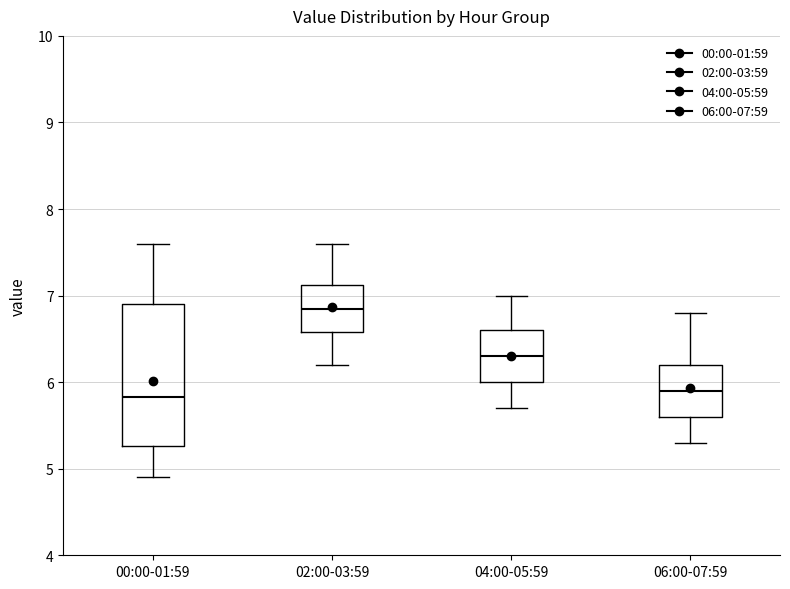

Reading left to right, transcribe this box plot: for each box, give where its median line is, the range the box spans, and where its two whiskers end, as read against the y-axis. The values are not printed on the chart, so give them approximately, as read against the axis.

00:00-01:59: median 5.8, box 5.3 to 6.9, whiskers 4.9 to 7.6
02:00-03:59: median 6.9, box 6.6 to 7.1, whiskers 6.2 to 7.6
04:00-05:59: median 6.3, box 6.0 to 6.6, whiskers 5.7 to 7.0
06:00-07:59: median 5.9, box 5.6 to 6.2, whiskers 5.3 to 6.8